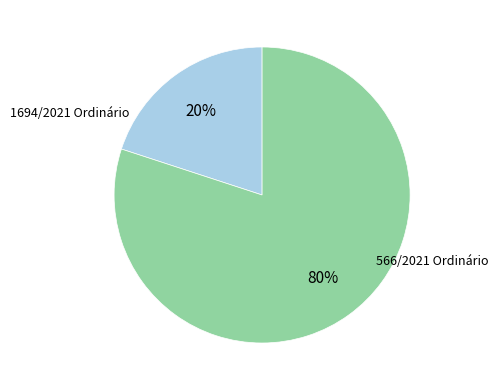

To the nearest percent, what is the difference between the largest and smallest slice percentages?

60%